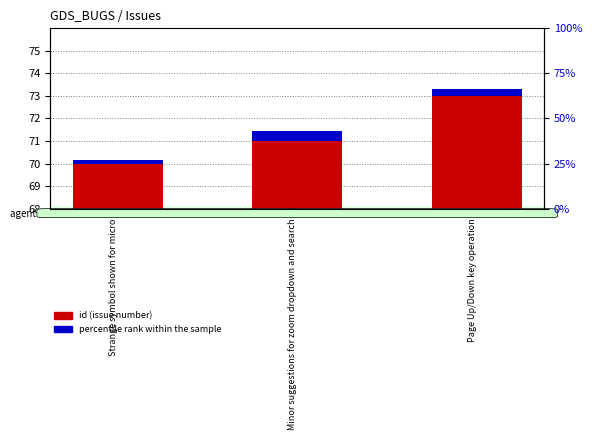

How many bars are there in total?

6